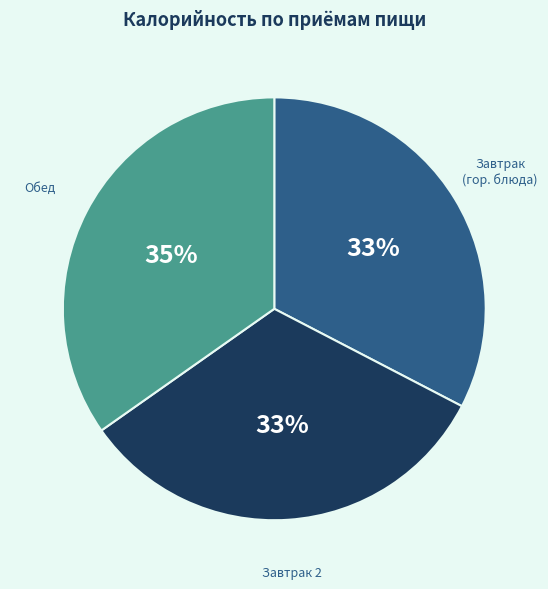

To the nearest percent, what is the difference between the largest and smallest slice percentages?

2%